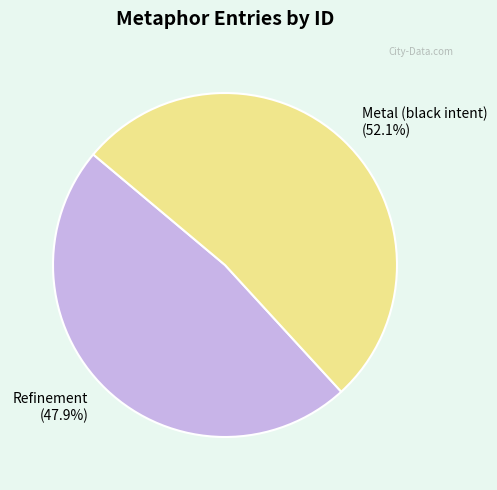

What portion of the pie excludes Metal (black intent)?

47.9%